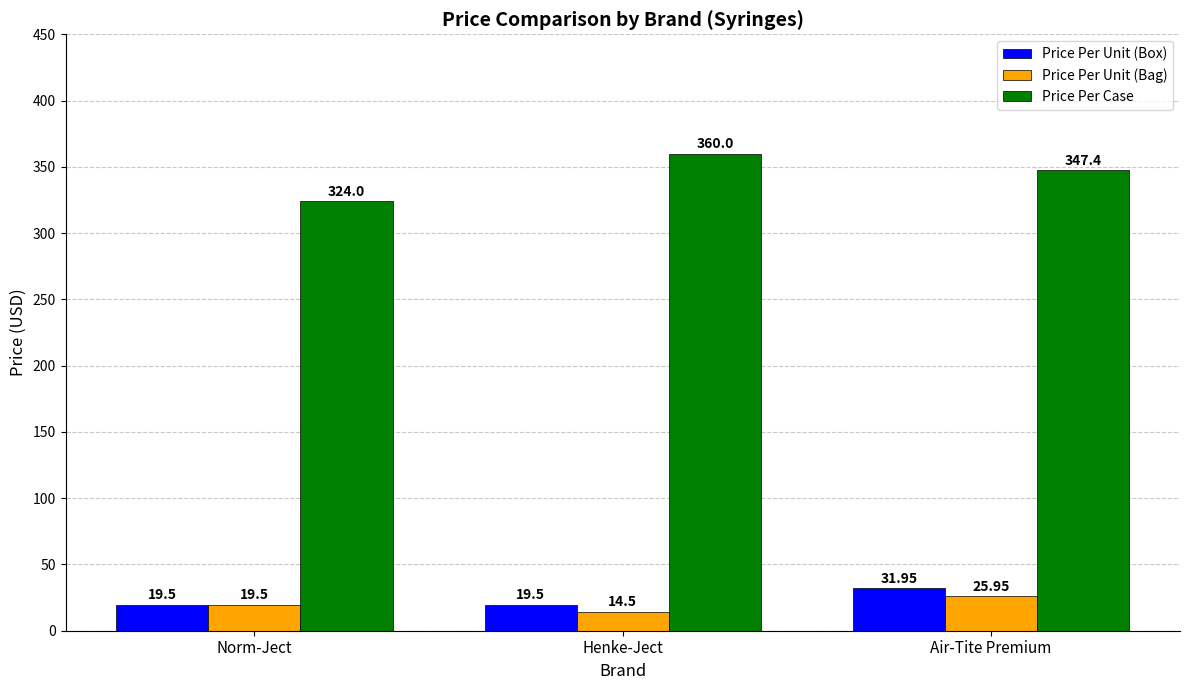

What is the label of the 3rd bar from the left?

Air-Tite Premium